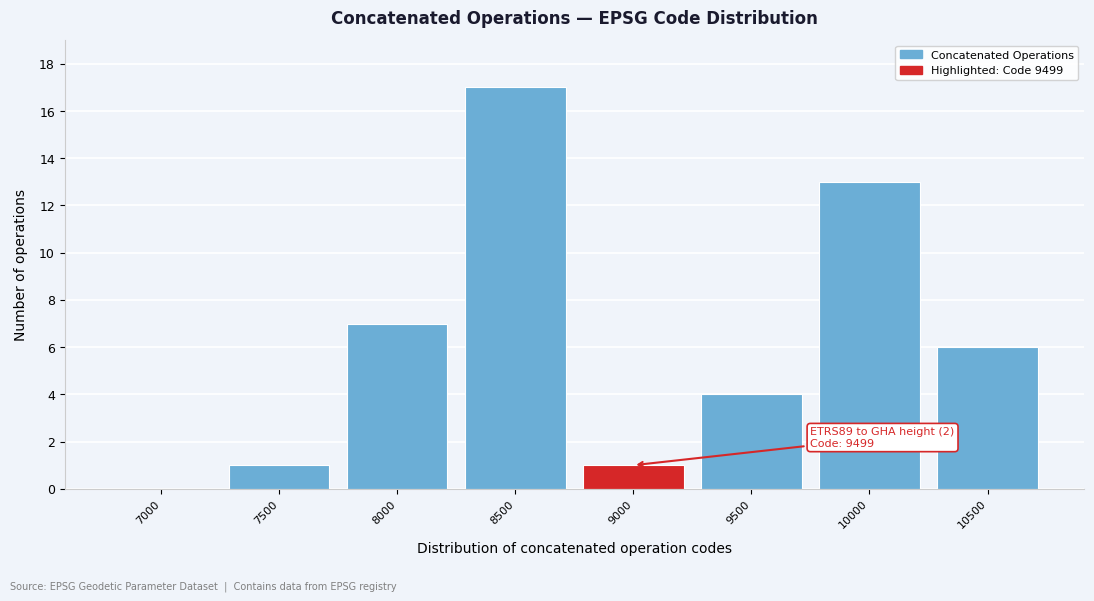

Reading left to right, extract all data points from this chart.

7000=0	7500=1	8000=7	8500=17	9000=1	9500=4	10000=13	10500=6